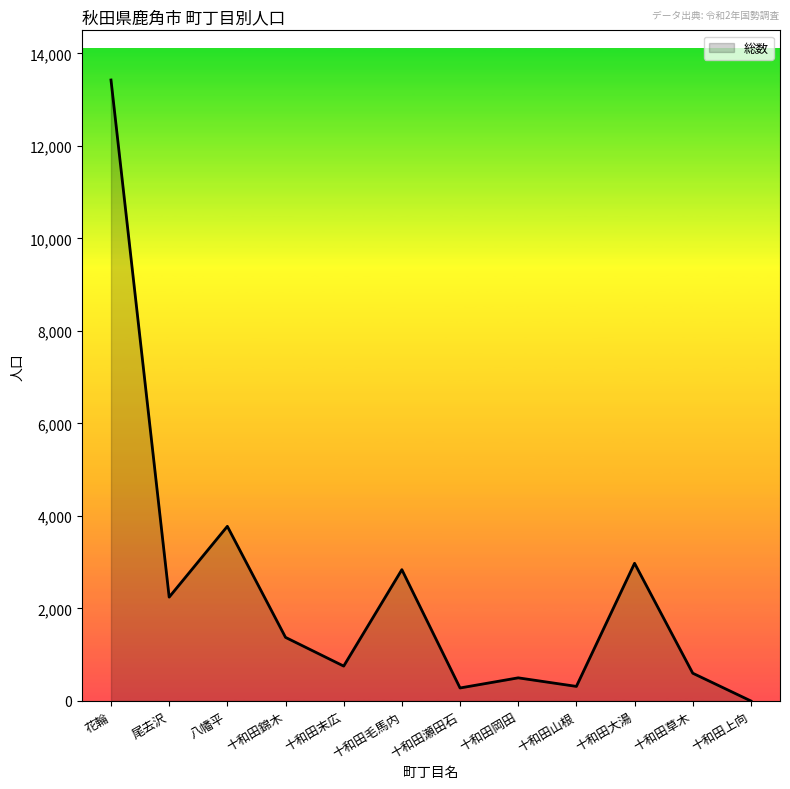

What position from the right is 十和田末広?

8